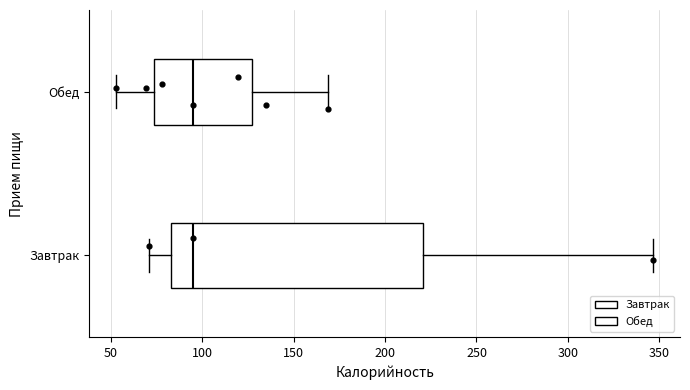

Reading bottom to top, transcribe this box plot: for each box, give where its median line is, the range the box spans, and where its two whiskers end, as read against the x-axis. The values are not printed on the chart, so give them approximately, as read against the axis.

Завтрак: median 95, box 85 to 220, whiskers 70 to 345
Обед: median 95, box 75 to 125, whiskers 55 to 170